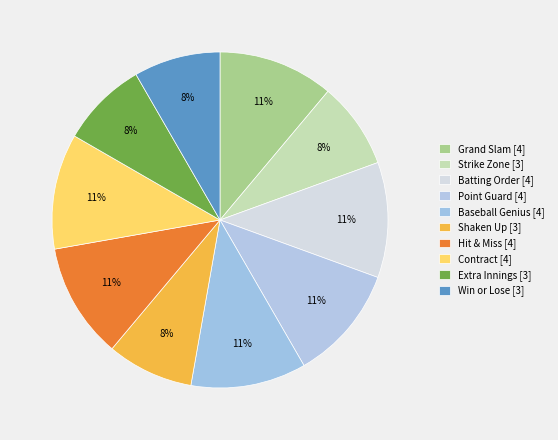

Count the number of slices in the pie.

10